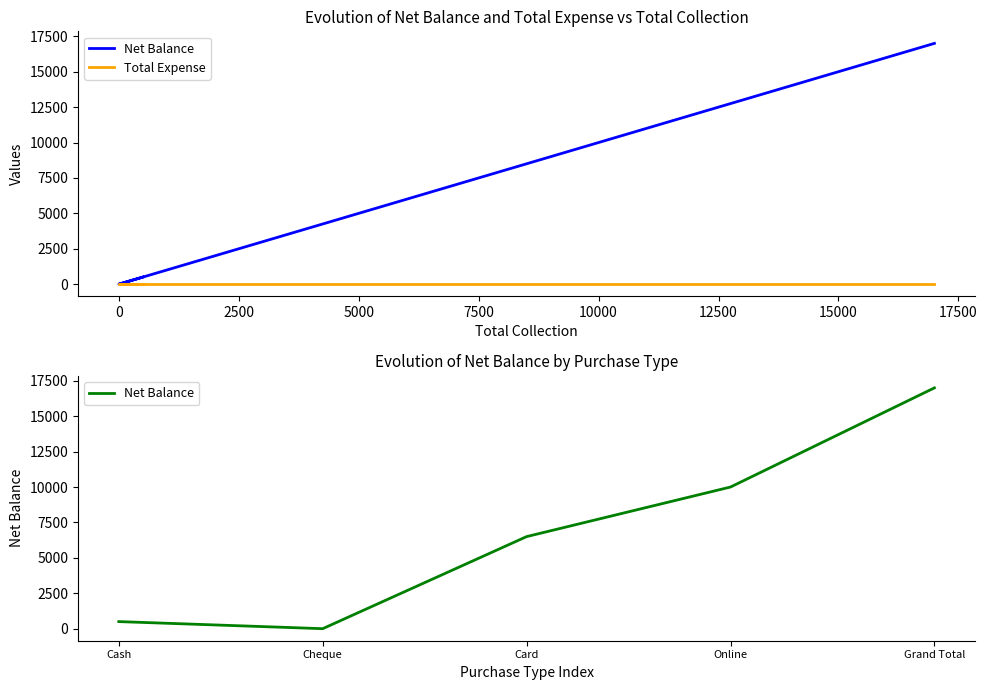

True or false: Net Balance and Total Expense intersect in this chart.

False